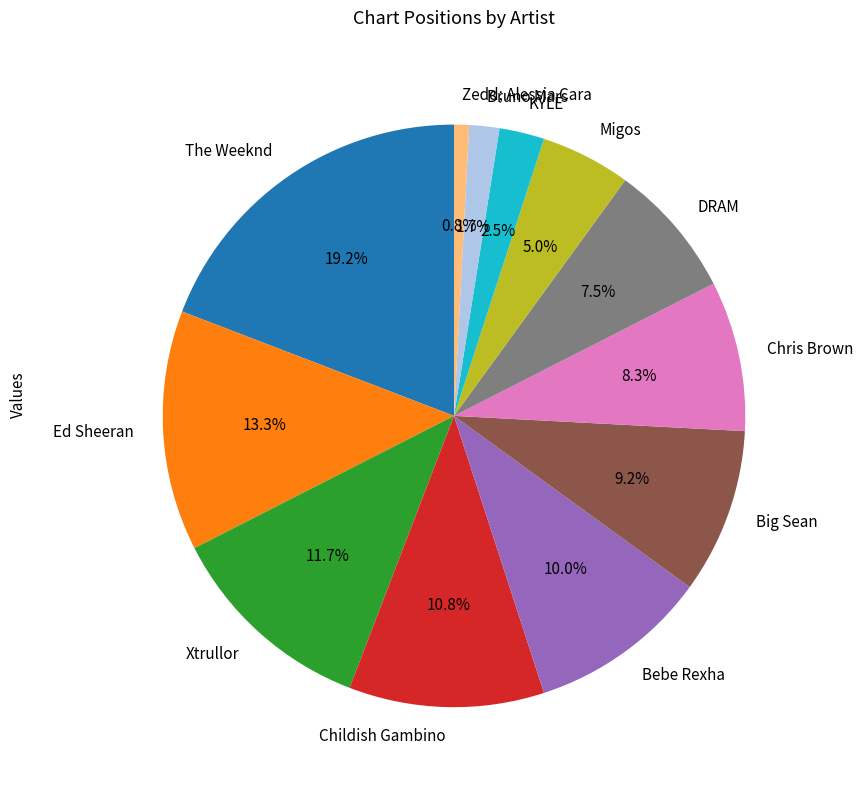

To the nearest percent, what is the average slice percentage?

8%